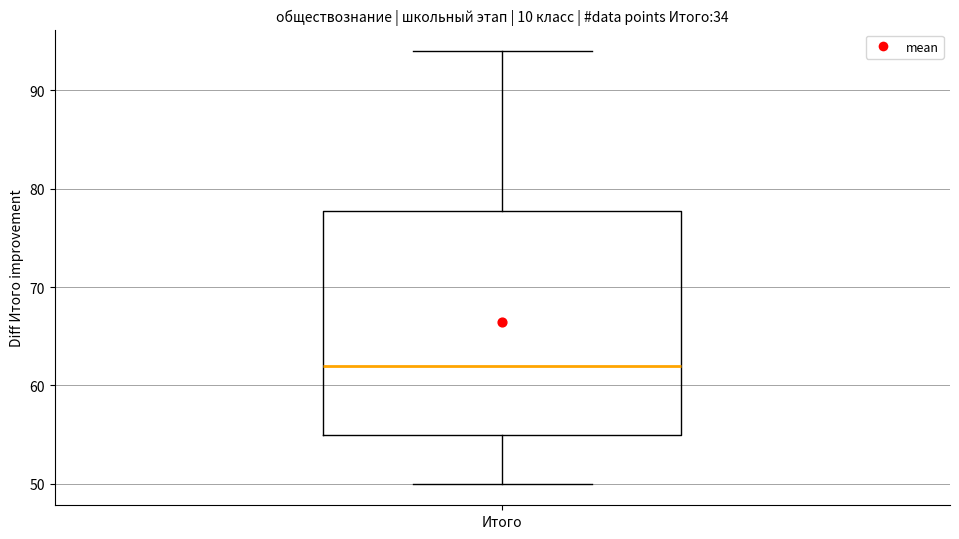

Read this box plot against the y-axis: the position of the median line, the range covered by the box, and the ends of both whiskers. The values are not printed on the chart, so give them approximately, as read against the axis.

median 62, box 55 to 78, whiskers 50 to 94